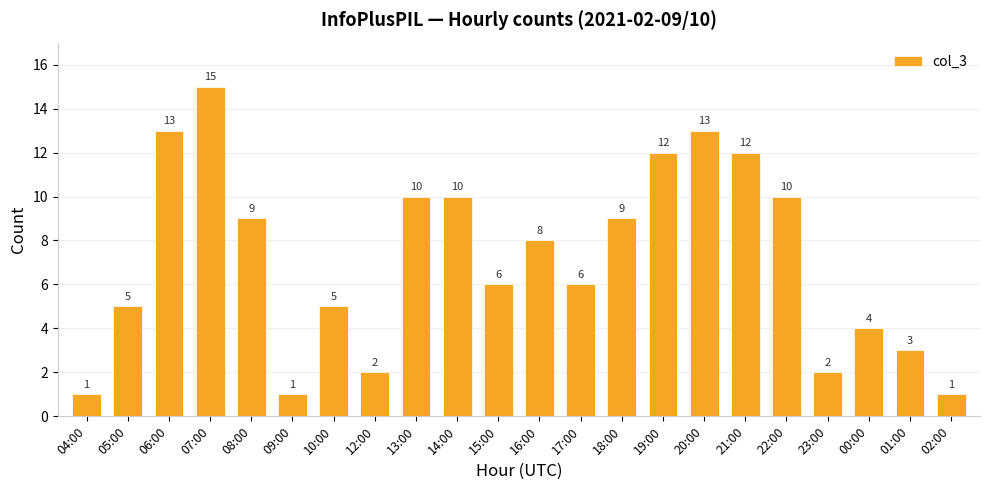

What is the difference between the maximum and minimum values?

14